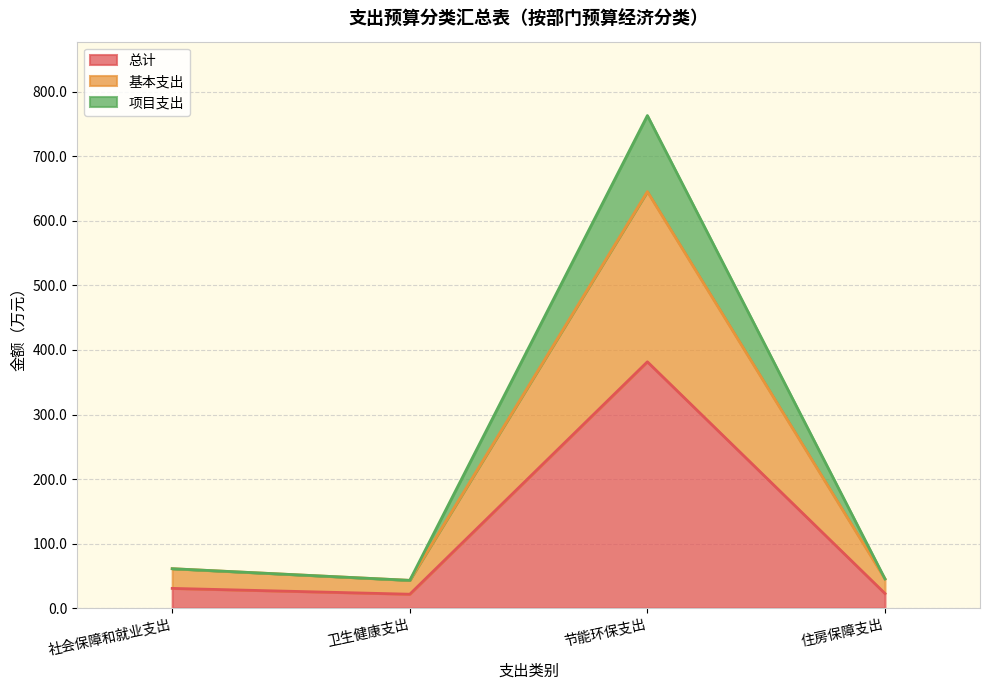

The 项目支出 series shows 53.0 at 社会保障和就业支出. True or false?

False